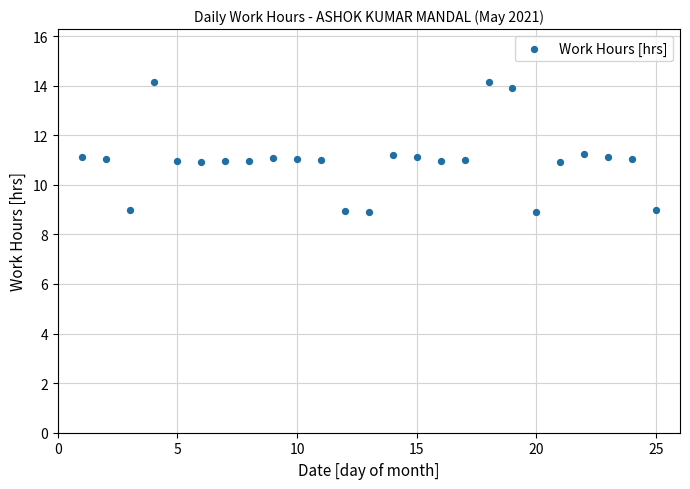

What is the range of Y values (max minus min)?

5.3